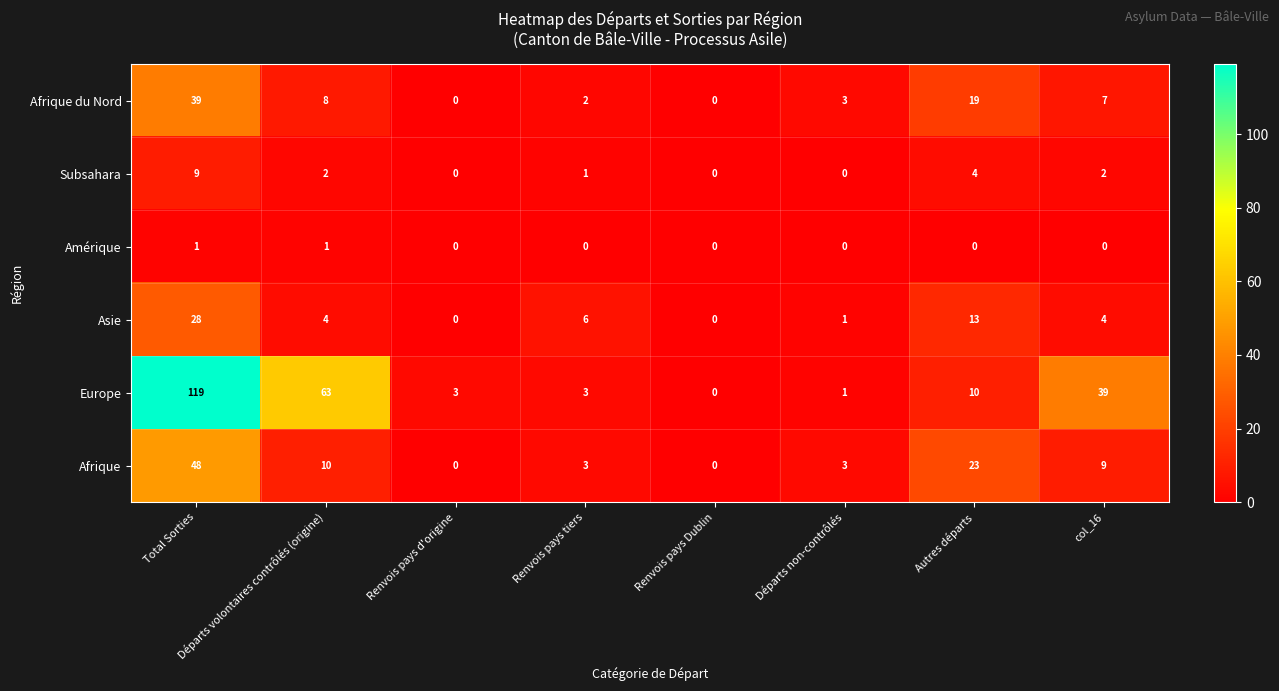

How many distinct data groups are displayed?

6